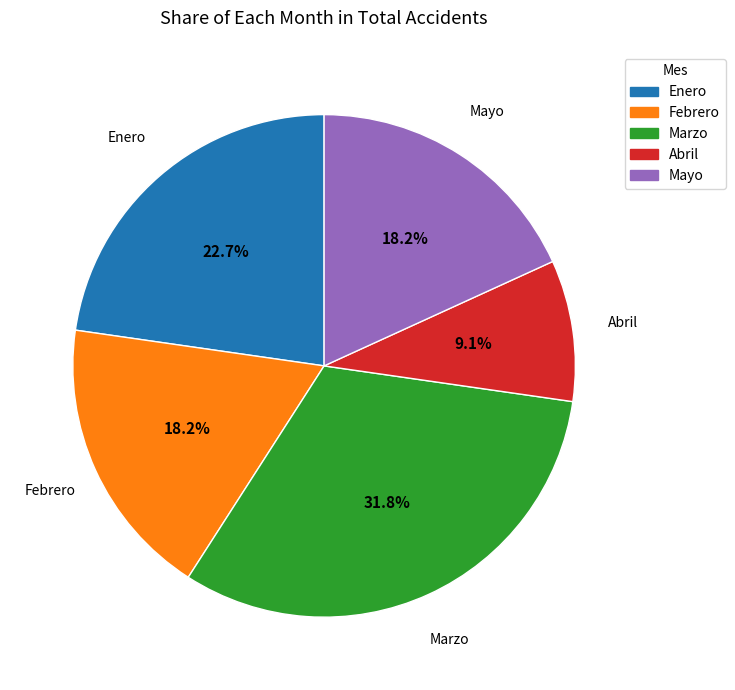

To the nearest percent, what is the average slice percentage?

20%